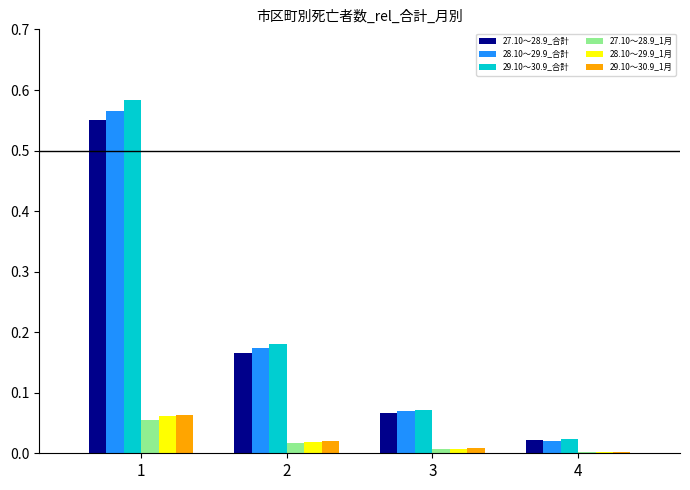

What is the sum of all 28.10～29.9_合計 values?

0.8